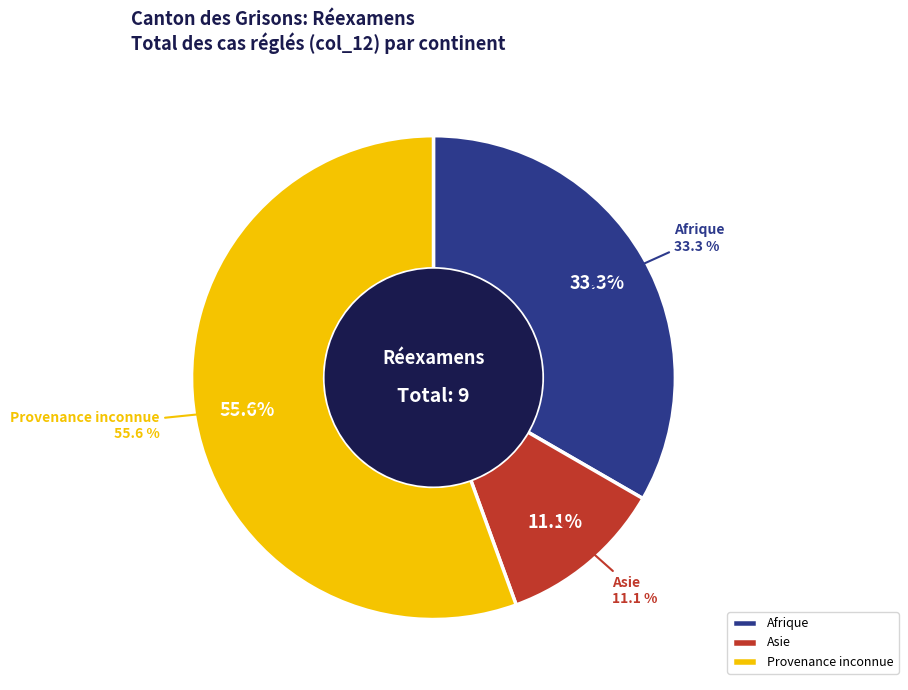

What is the total percentage of Asie and Provenance inconnue?

66.7%